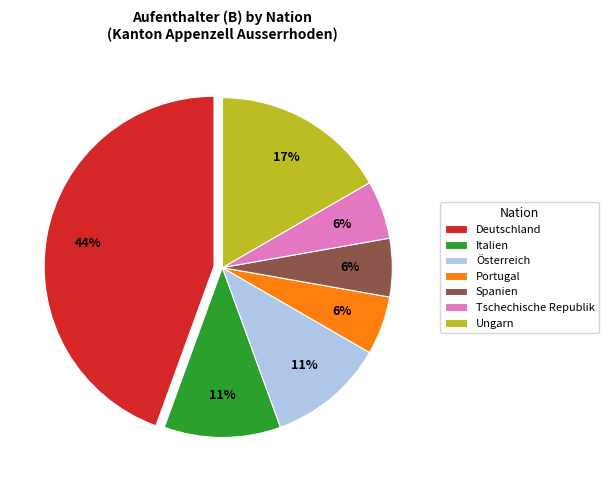

Is there a majority slice in this chart?

No